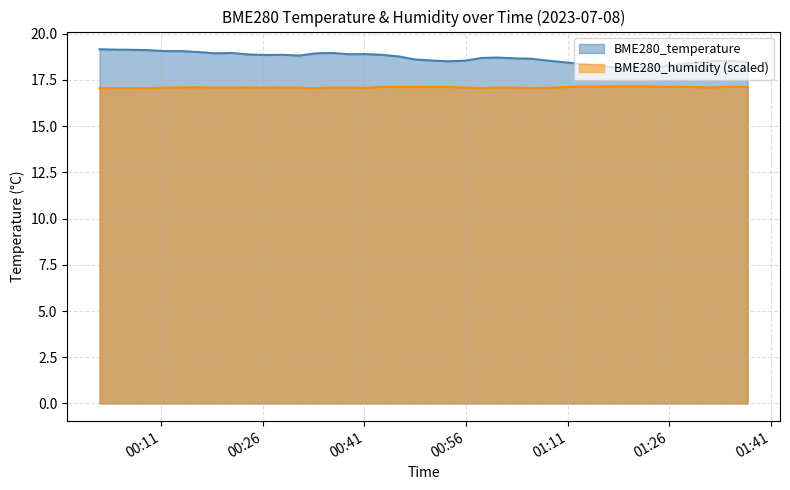

In BME280_humidity, how many points are higher than both neighbors (excluding endpoints)?

9